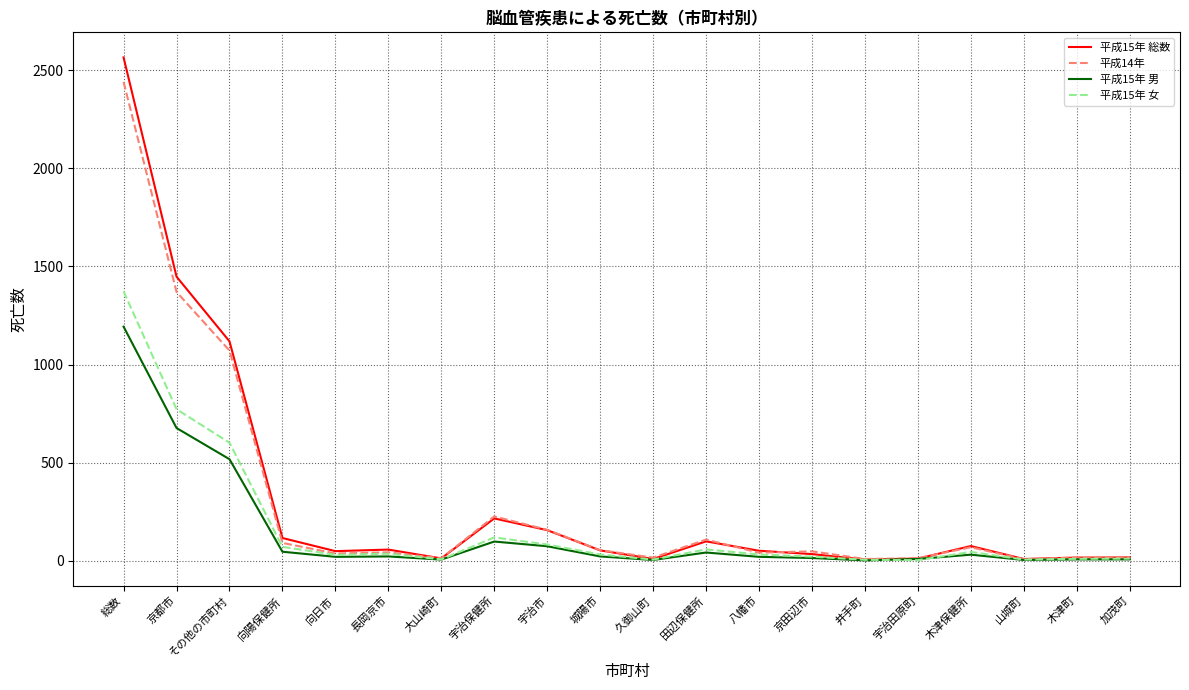

At which label does 平成15年 総数 reach its peak?

総数